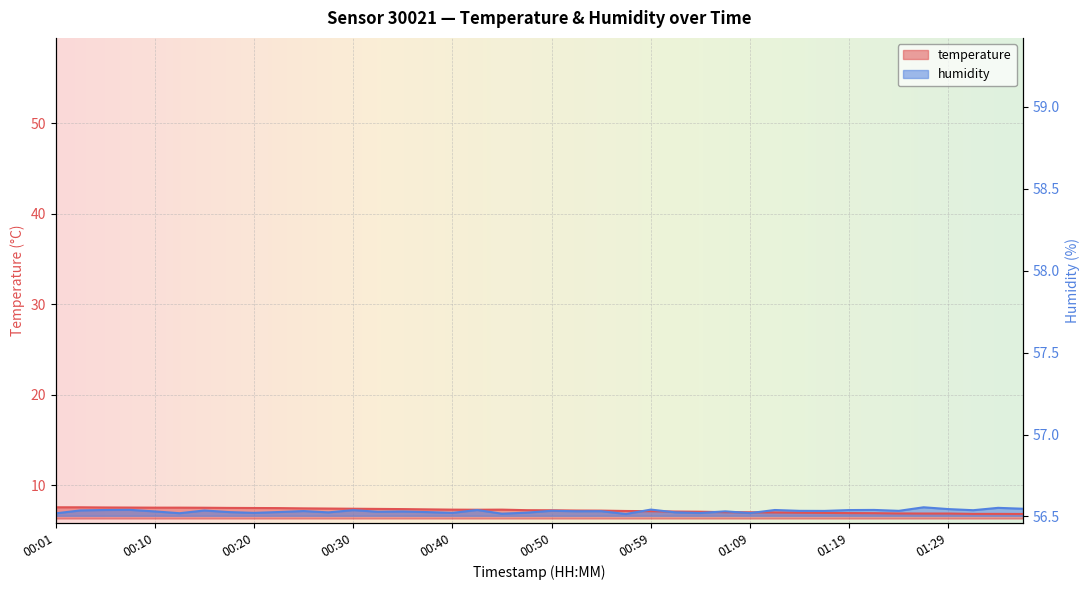

At which category is the sum across all series the highest?

00:08